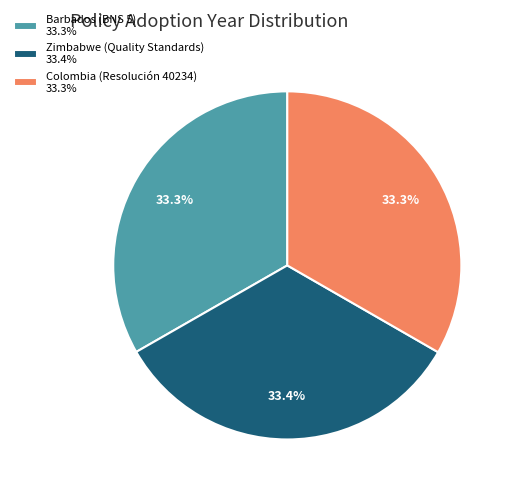

What percentage is the Barbados (BNS 5) slice, to the nearest percent?

33%